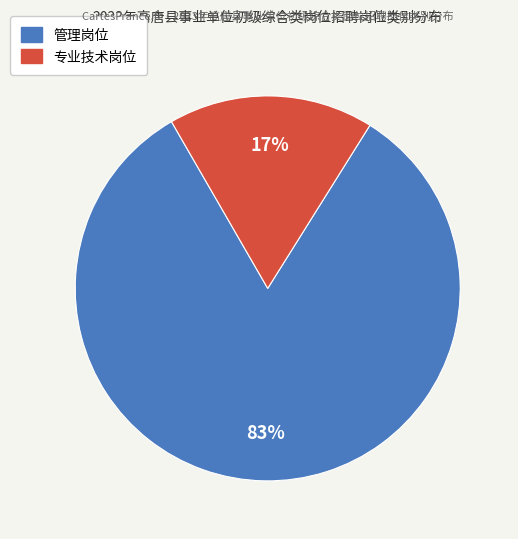

Which slice is the largest?

管理岗位